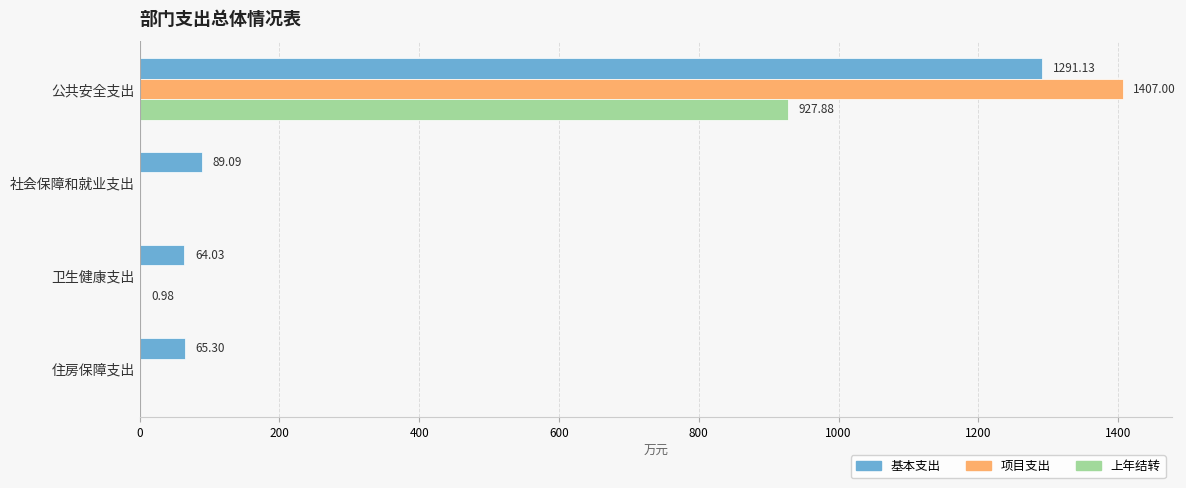

Which series has the largest total across all categories?

基本支出